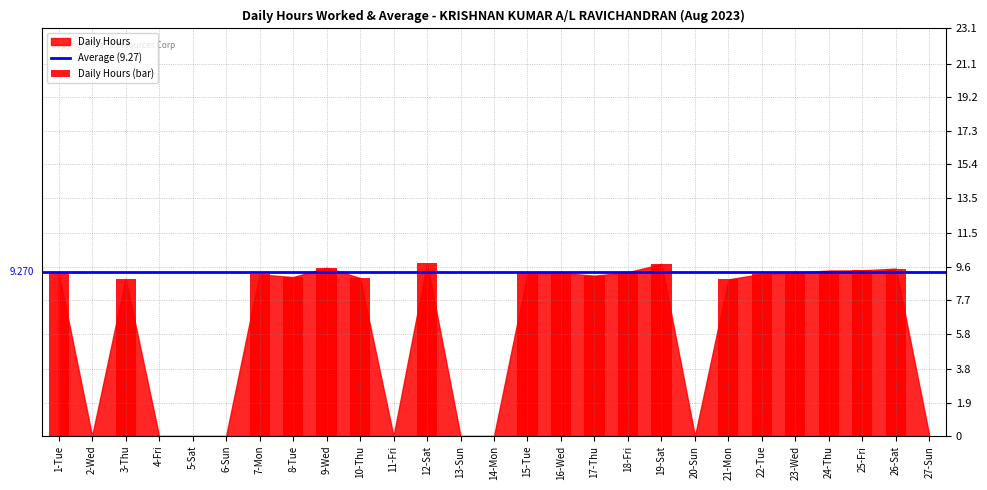

Reading left to right, transcribe all the data shown in this chart.

9.3	0.0	8.9	0.0	0.0	0.0	9.2	9.0	9.5	9.0	0.0	9.8	0.0	0.0	9.2	9.2	9.1	9.3	9.8	0.0	8.9	9.2	9.3	9.4	9.4	9.5	0.0